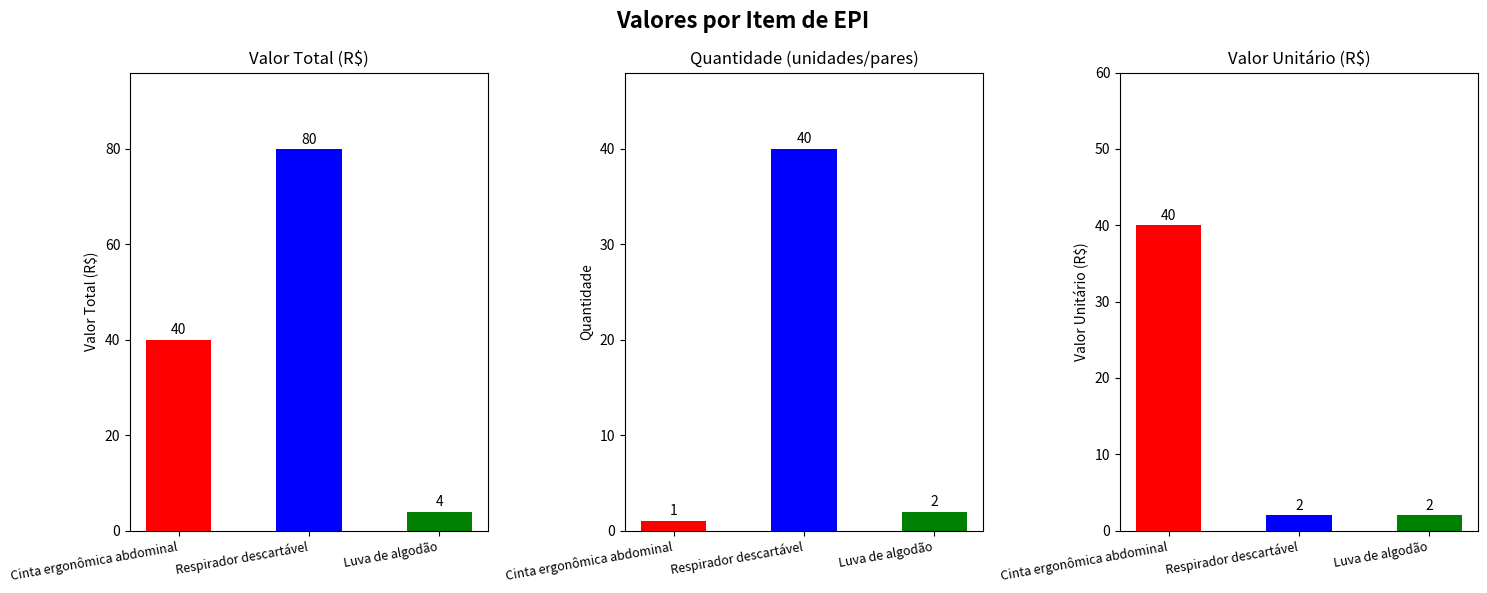

Reading right to left, list all the values displayed in this chart.

VALOR TOTAL (R$): Luva de algodão=4	Respirador descartável=80	Cinta ergonômica abdominal=40
QUANTIDADE: Luva de algodão=2	Respirador descartável=40	Cinta ergonômica abdominal=1
VALOR UNIT. (R$): Luva de algodão=2	Respirador descartável=2	Cinta ergonômica abdominal=40